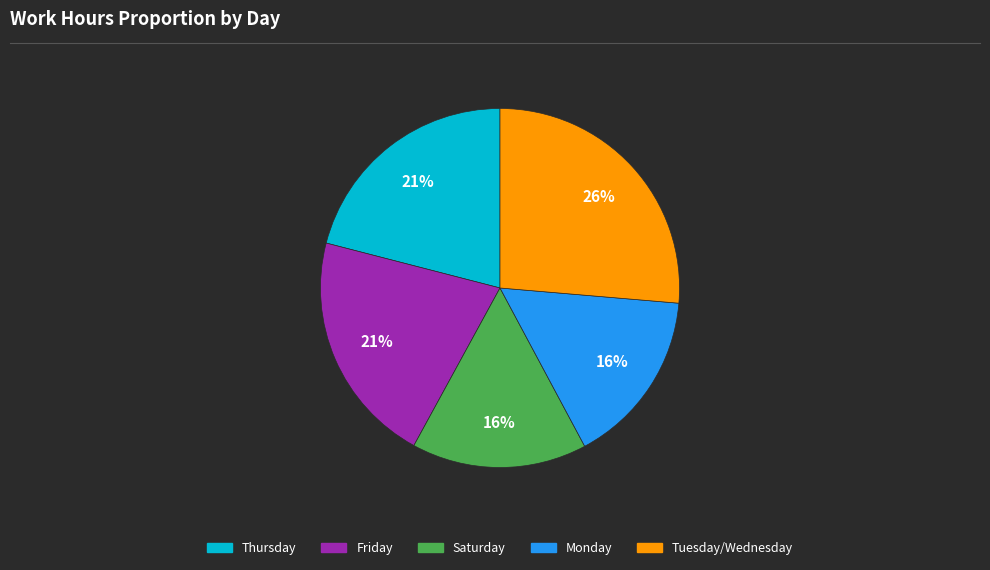

Count the number of slices in the pie.

5